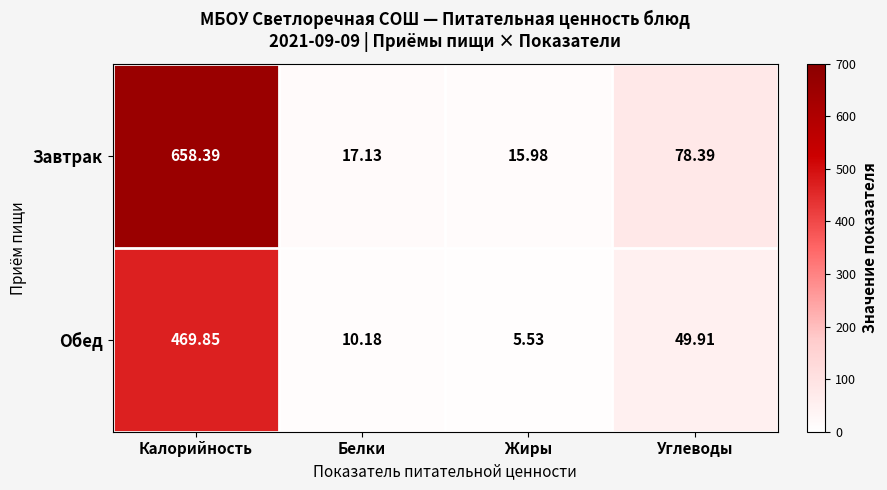

At which category does the chart reach its minimum across all series?

Жиры